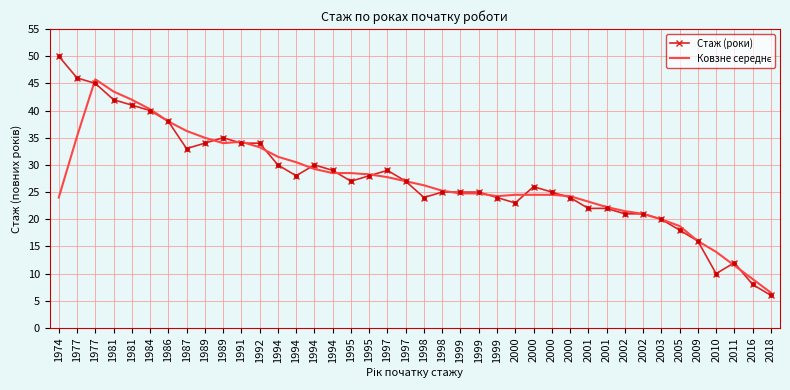

Reading left to right, transcribe all the data shown in this chart.

Стаж (роки): 50.0	46.0	45.0	42.0	41.0	40.0	38.0	33.0	34.0	35.0	34.0	34.0	30.0	28.0	30.0	29.0	27.0	28.0	29.0	27.0	24.0	25.0	25.0	25.0	24.0	23.0	26.0	25.0	24.0	22.0	22.0	21.0	21.0	20.0	18.0	16.0	10.0	12.0	8.0	6.0
Ковзне середнє: 24.0	35.2	45.8	43.5	42.0	40.2	38.0	36.2	35.0	34.0	34.2	33.2	31.5	30.5	29.2	28.5	28.5	28.2	27.8	27.0	26.2	25.2	24.8	24.8	24.2	24.5	24.5	24.5	24.2	23.2	22.2	21.5	21.0	20.0	18.8	16.0	14.0	11.5	9.0	6.5